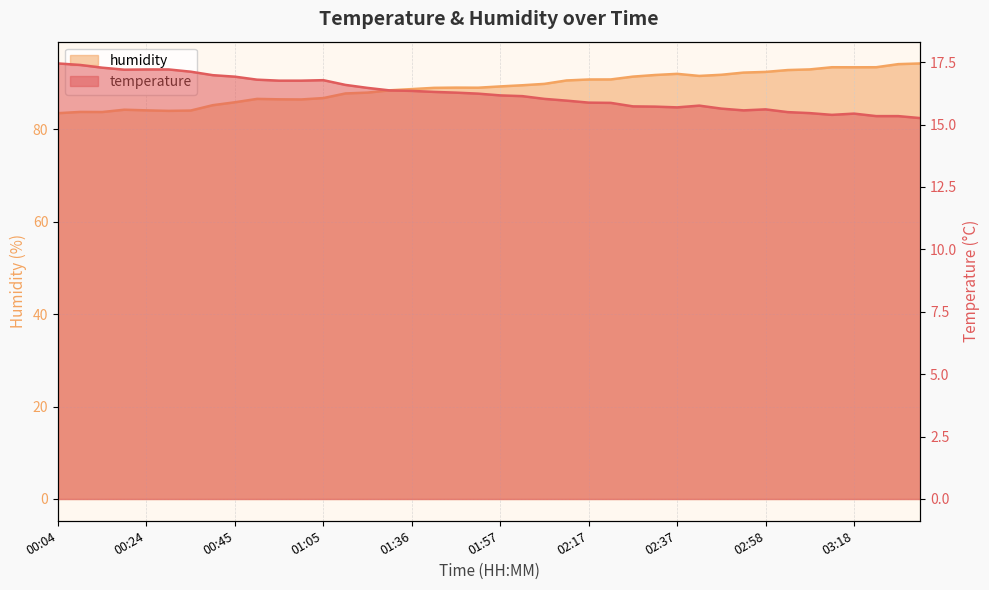

Reading right to left, transcribe all the data shown in this chart.

temperature: 03:33=15.3	03:28=15.3	03:23=15.3	03:18=15.4	03:13=15.4	03:08=15.5	03:03=15.5	02:58=15.6	02:53=15.6	02:48=15.6	02:43=15.8	02:37=15.7	02:32=15.7	02:27=15.7	02:22=15.9	02:17=15.9	02:12=16.0	02:07=16.0	02:02=16.1	01:57=16.2	01:51=16.2	01:46=16.3	01:41=16.3	01:36=16.4	01:31=16.4	01:26=16.5	01:21=16.6	01:05=16.8	01:00=16.8	00:55=16.8	00:50=16.8	00:45=16.9	00:40=17.0	00:35=17.1	00:29=17.2	00:24=17.2	00:19=17.2	00:14=17.3	00:09=17.4	00:04=17.4
humidity: 03:33=94.2	03:28=94.1	03:23=93.4	03:18=93.4	03:13=93.4	03:08=92.9	03:03=92.8	02:58=92.4	02:53=92.2	02:48=91.8	02:43=91.5	02:37=92.0	02:32=91.7	02:27=91.4	02:22=90.8	02:17=90.8	02:12=90.5	02:07=89.8	02:02=89.5	01:57=89.3	01:51=89.0	01:46=89.0	01:41=89.0	01:36=88.7	01:31=88.4	01:26=87.9	01:21=87.7	01:05=86.7	01:00=86.4	00:55=86.5	00:50=86.6	00:45=85.8	00:40=85.2	00:35=84.0	00:29=84.0	00:24=84.1	00:19=84.2	00:14=83.7	00:09=83.7	00:04=83.5